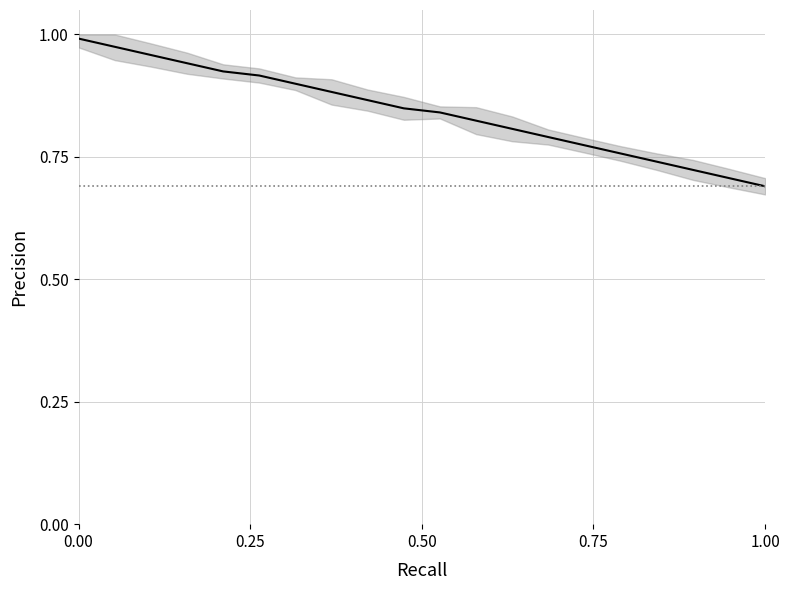

Reading left to right, what are all the values shown in this chart?

1.0	1.0	1.0	0.9	0.9	0.9	0.9	0.9	0.9	0.8	0.8	0.8	0.8	0.8	0.8	0.8	0.7	0.7	0.7	0.7